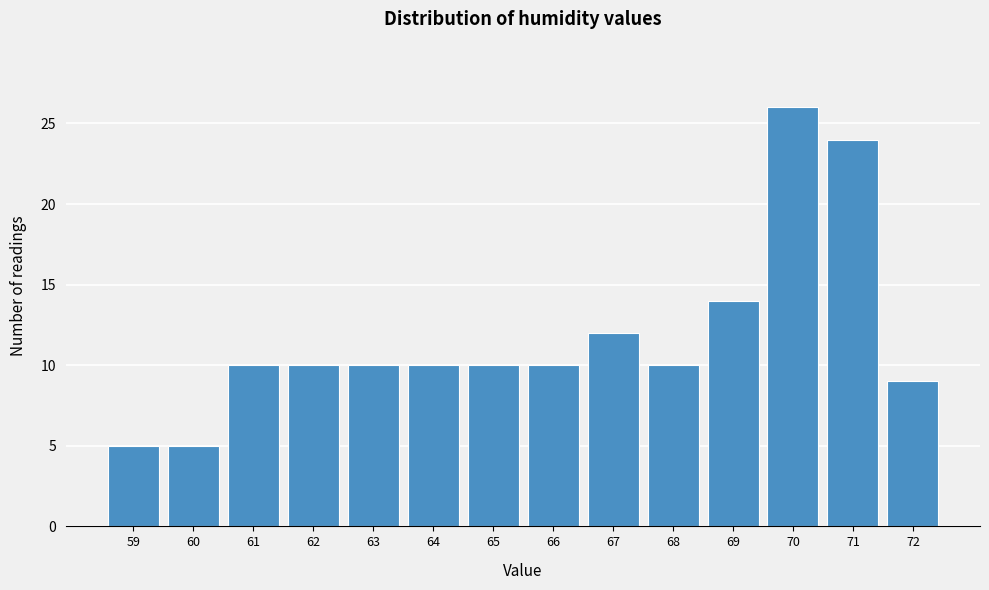

Reading left to right, list all the values displayed in this chart.

5	5	10	10	10	10	10	10	12	10	14	26	24	9